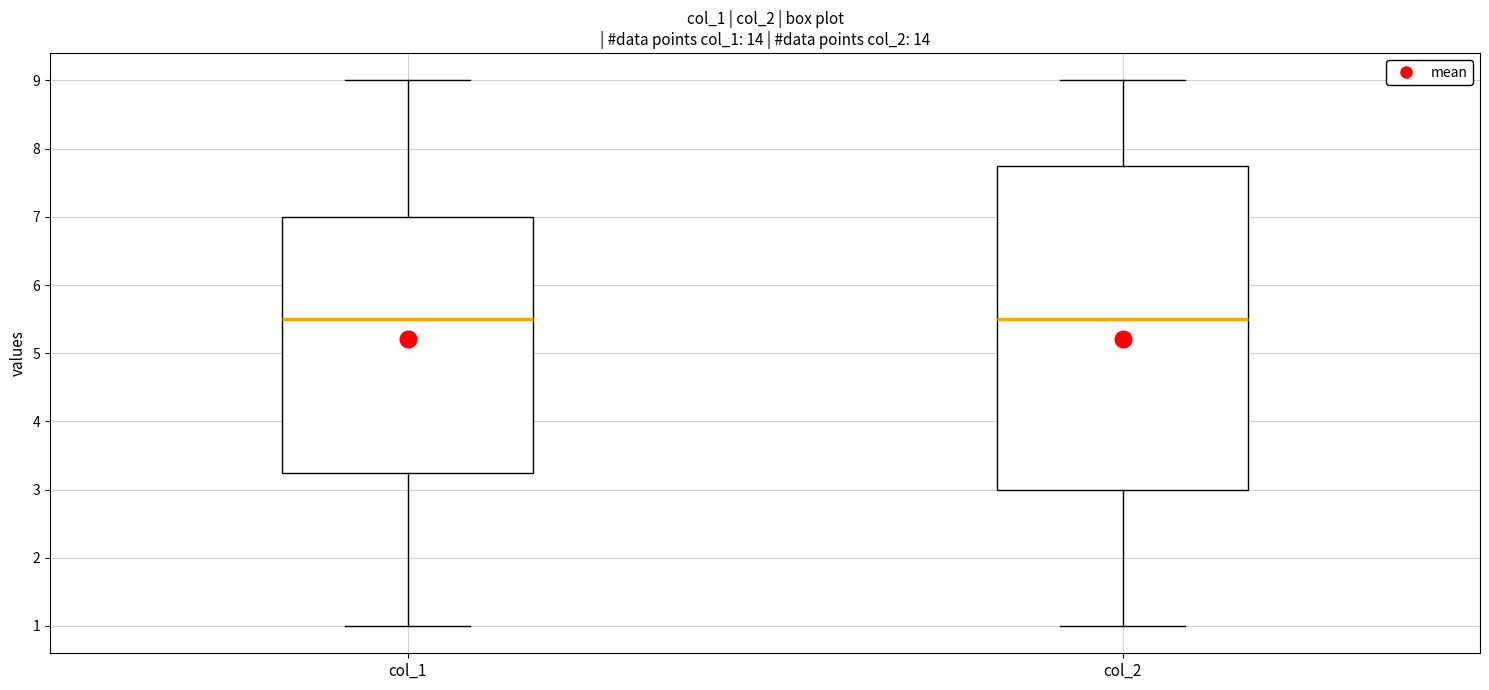

Reading left to right, read every box against the y-axis: the position of its median line, the range the box covers, and the ends of its whiskers. The values are not printed on the chart, so give them approximately, as read against the axis.

col_1: median 5.5, box 3.3 to 7.0, whiskers 1.0 to 9.0
col_2: median 5.5, box 3.0 to 7.8, whiskers 1.0 to 9.0